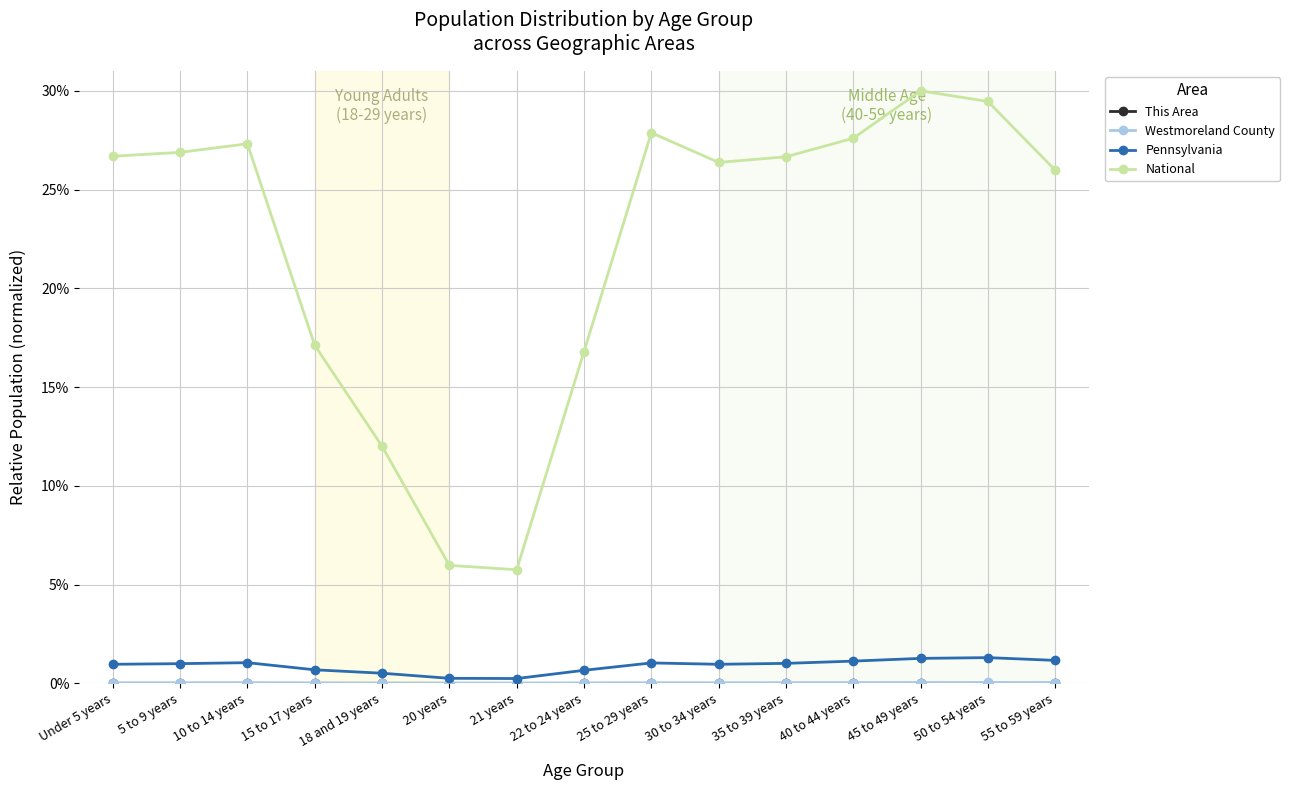

What is the lowest value of the National series?

5.8